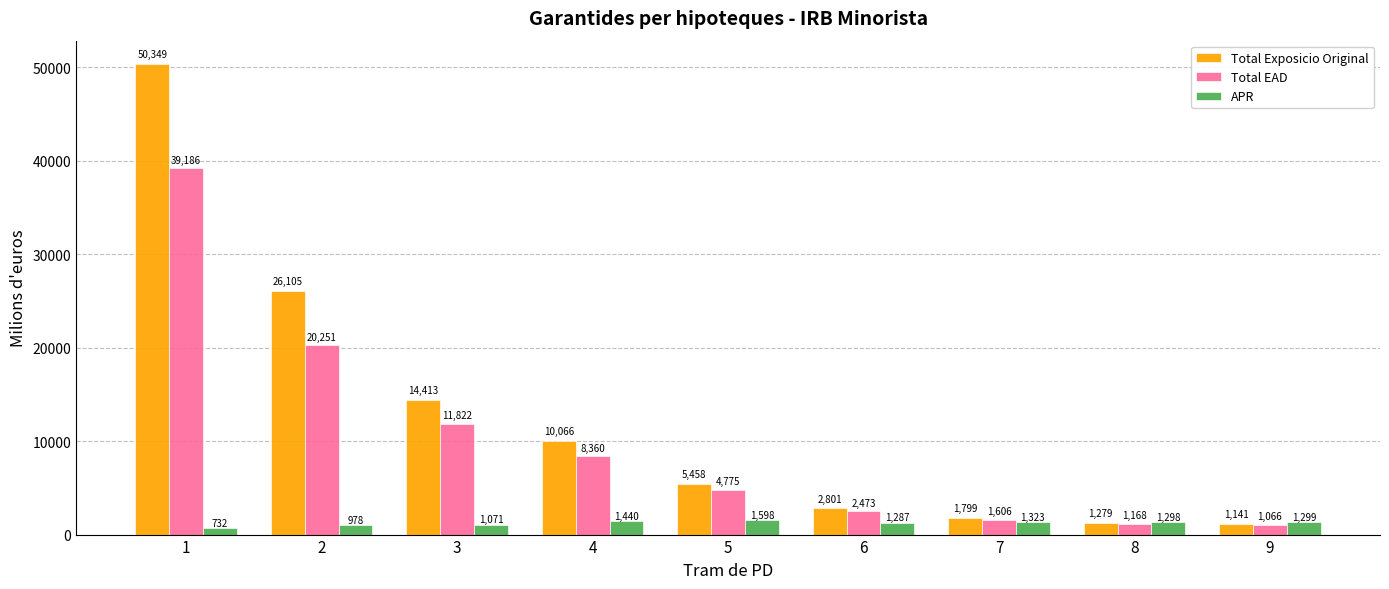

Where is Total Exposicio Original nearest to the value 25745?

2